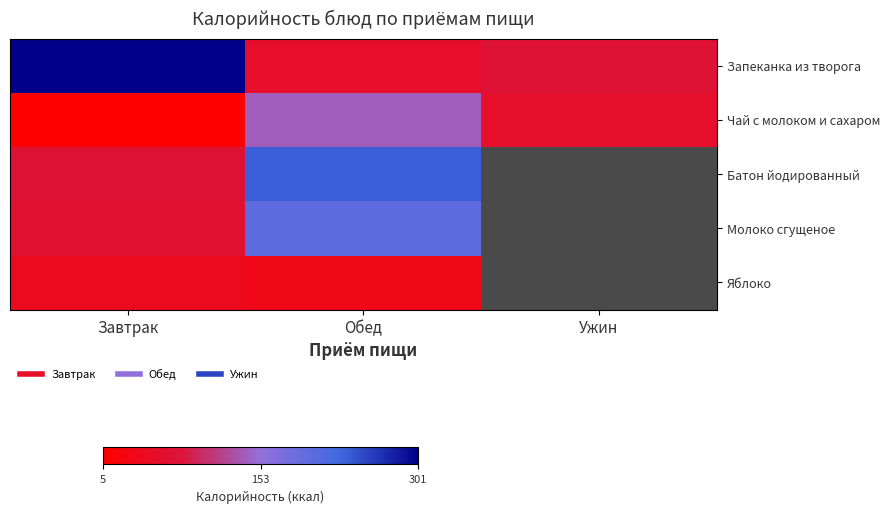

The value of Яблоко at Завтрак is 75.7. True or false?

False